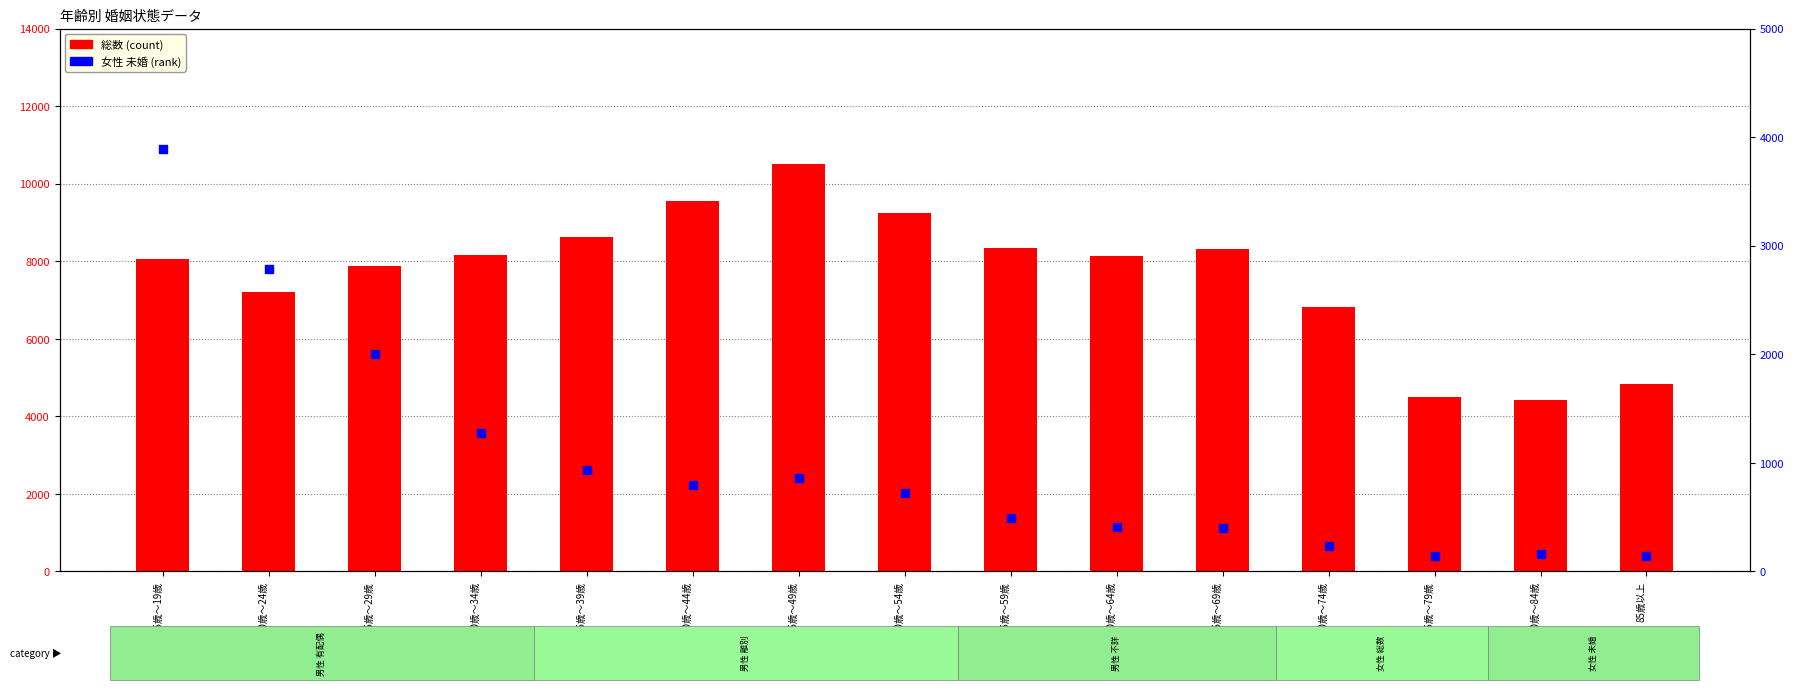

Which series contains the lowest Y value?

女性 未婚